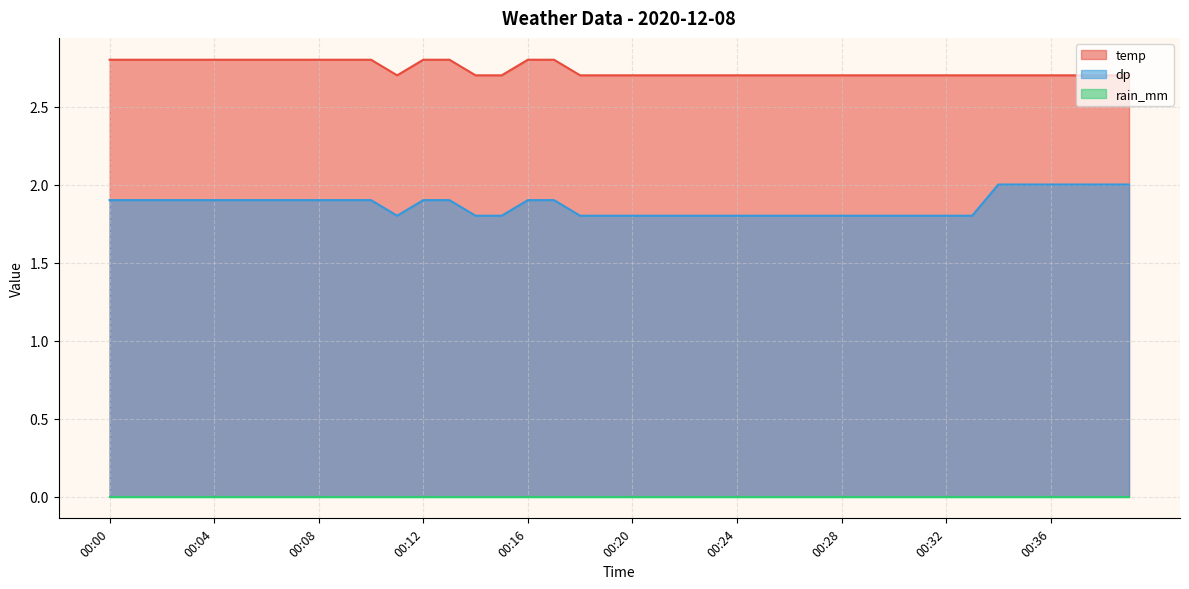

Which series has the widest spread of values?

dp